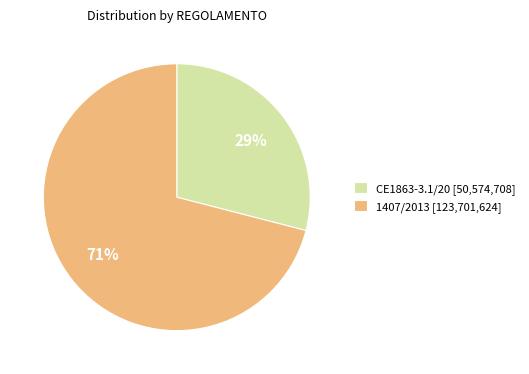

Which category has the biggest portion of the pie?

1407/2013 [123,701,624]